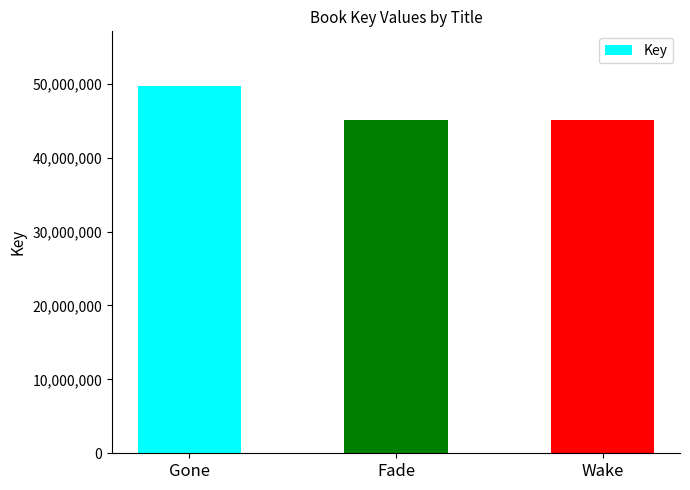

What is the difference between the values at Wake and Gone?

4543513